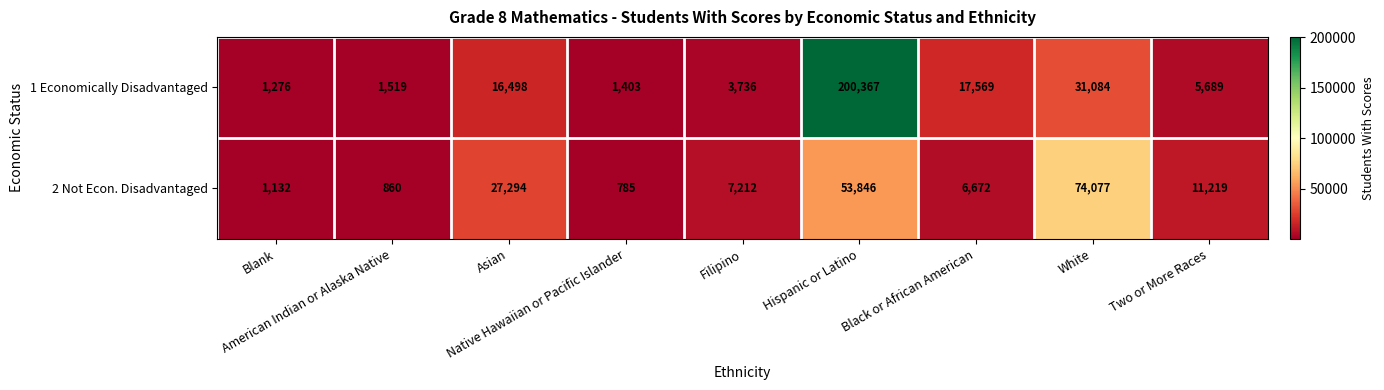

Which series has the largest total across all categories?

1 Economically Disadvantaged